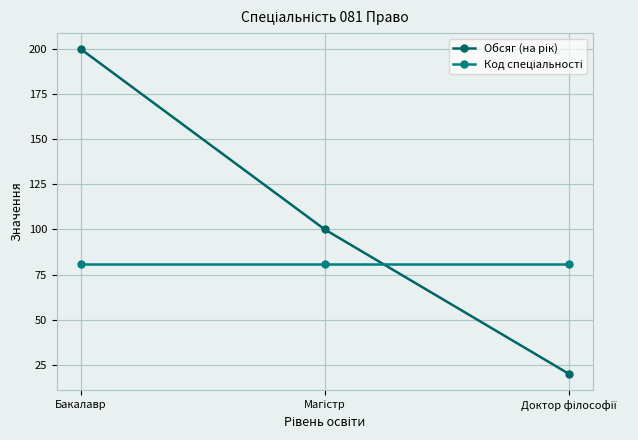

What is the smallest value displayed?

20